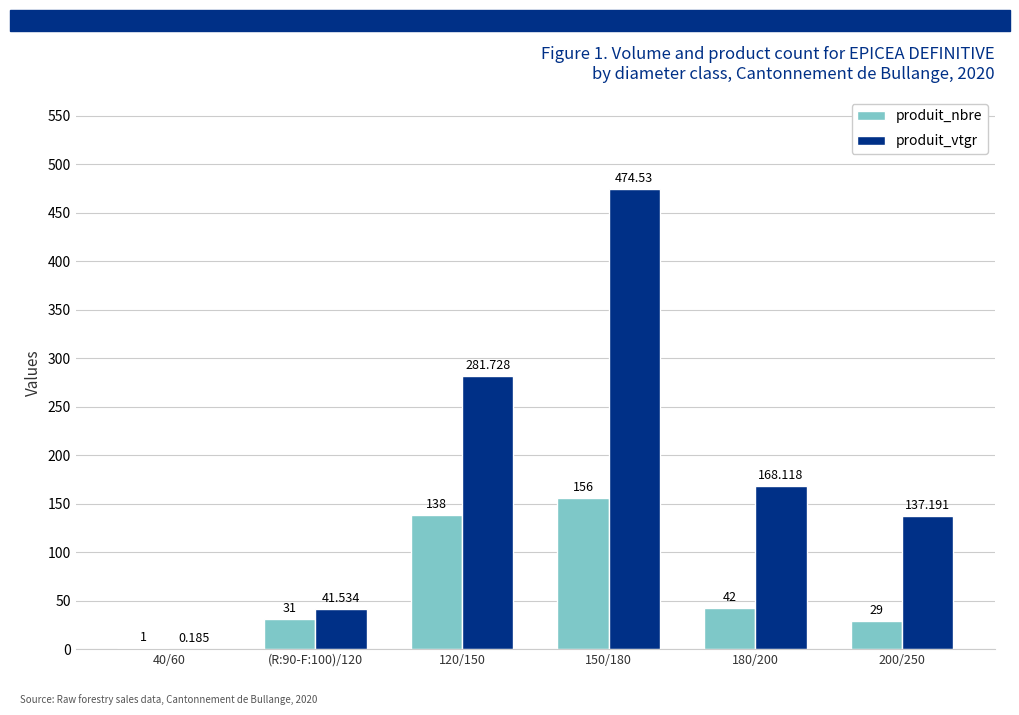

Between 150/180 and 180/200, which series saw the biggest shift?

produit_vtgr